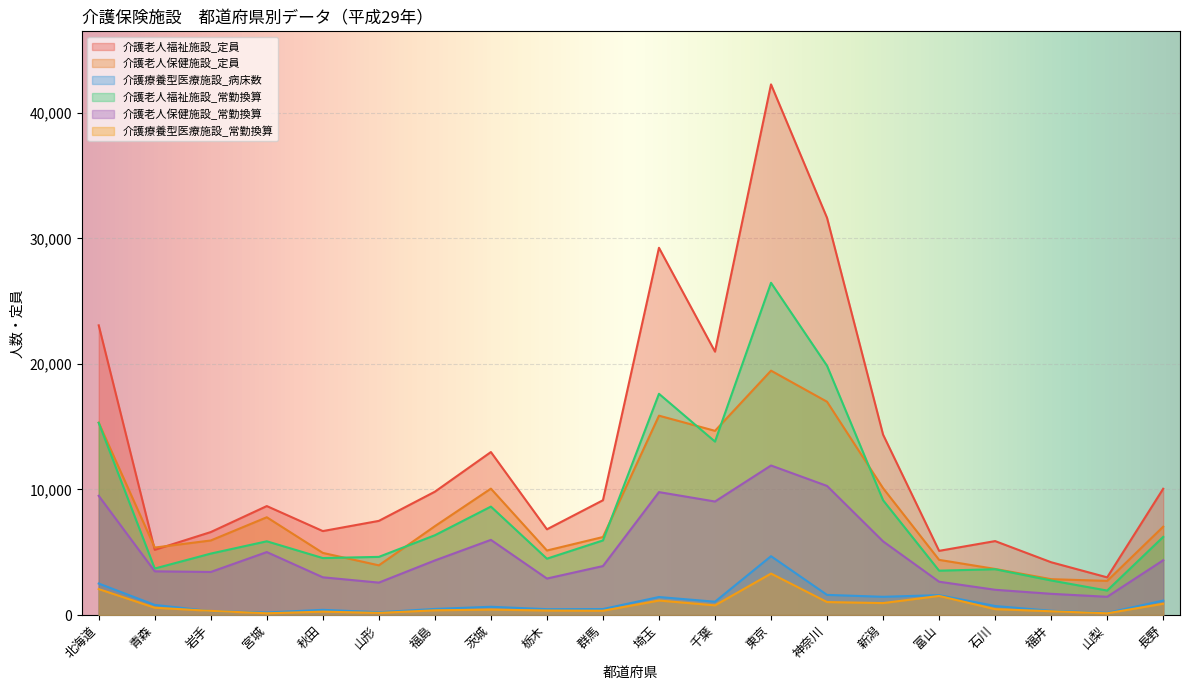

Which series changed the most between 岩手 and 茨城?

介護老人福祉施設_定員